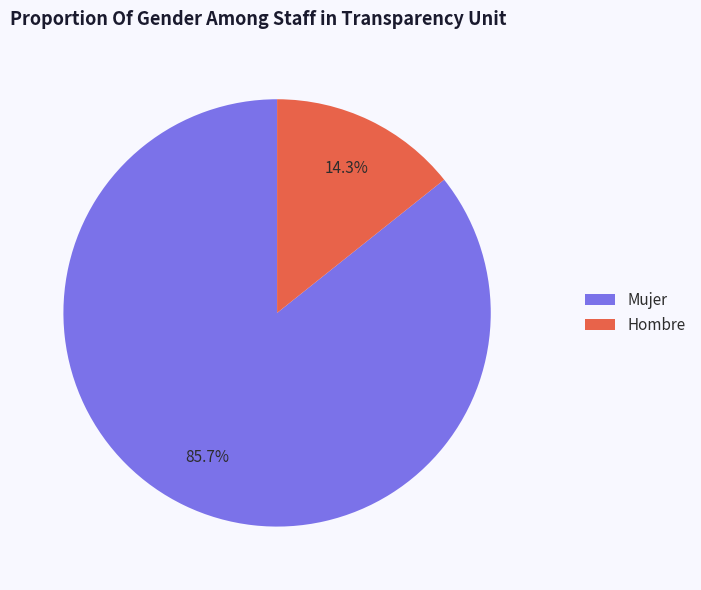

Which slice is the largest?

Mujer